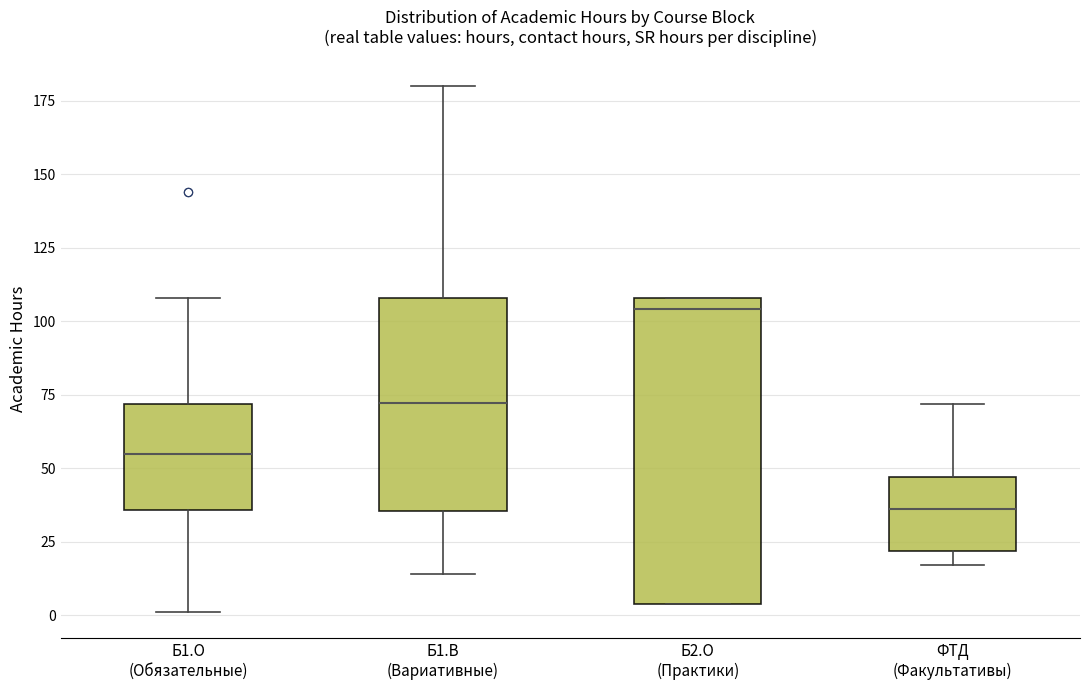

Where is the upper edge of the box for ФТД (Факультативы) on the y-axis? The values are not printed on the chart, so give them approximately, as read against the axis.

45